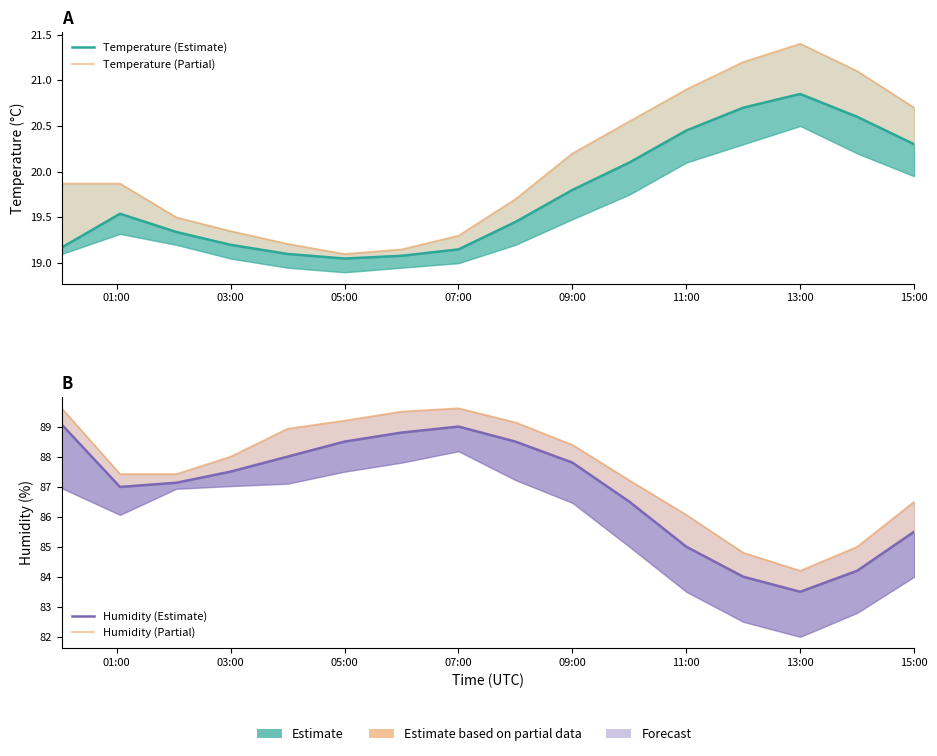

What are all the series names shown in the legend?

Temperature (Estimate), Temperature (Partial), Humidity (Estimate), Humidity (Partial)